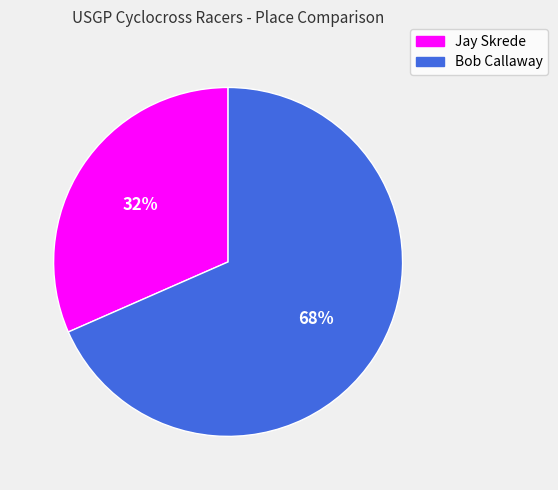

What is the smallest slice in the pie chart?

Jay Skrede